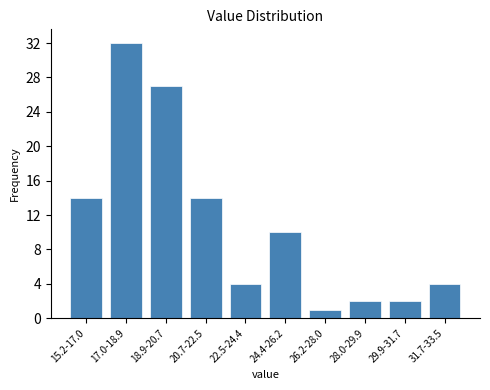

Reading left to right, extract all data points from this chart.

14	32	27	14	4	10	1	2	2	4